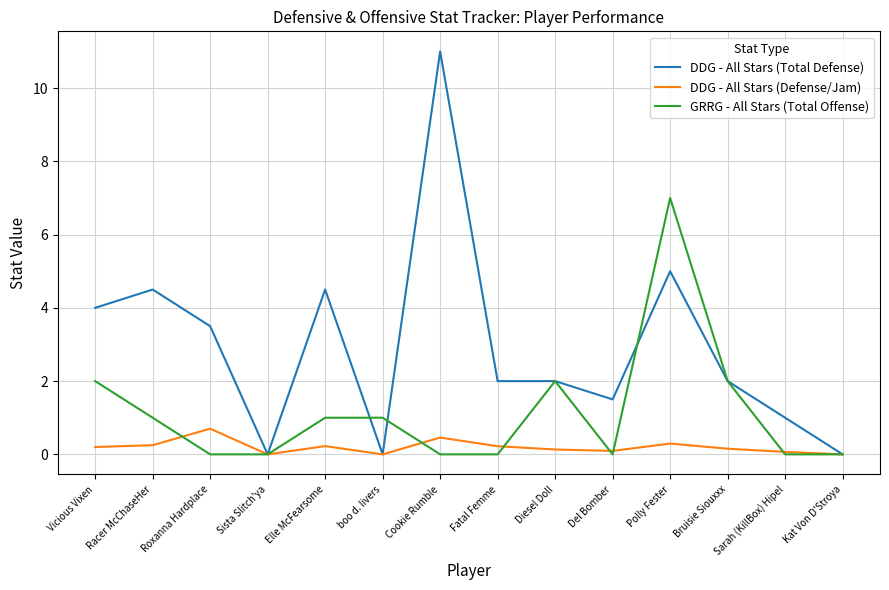

What are all the series names shown in the legend?

DDG - All Stars (Total Defense), DDG - All Stars (Defense/Jam), GRRG - All Stars (Total Offense)